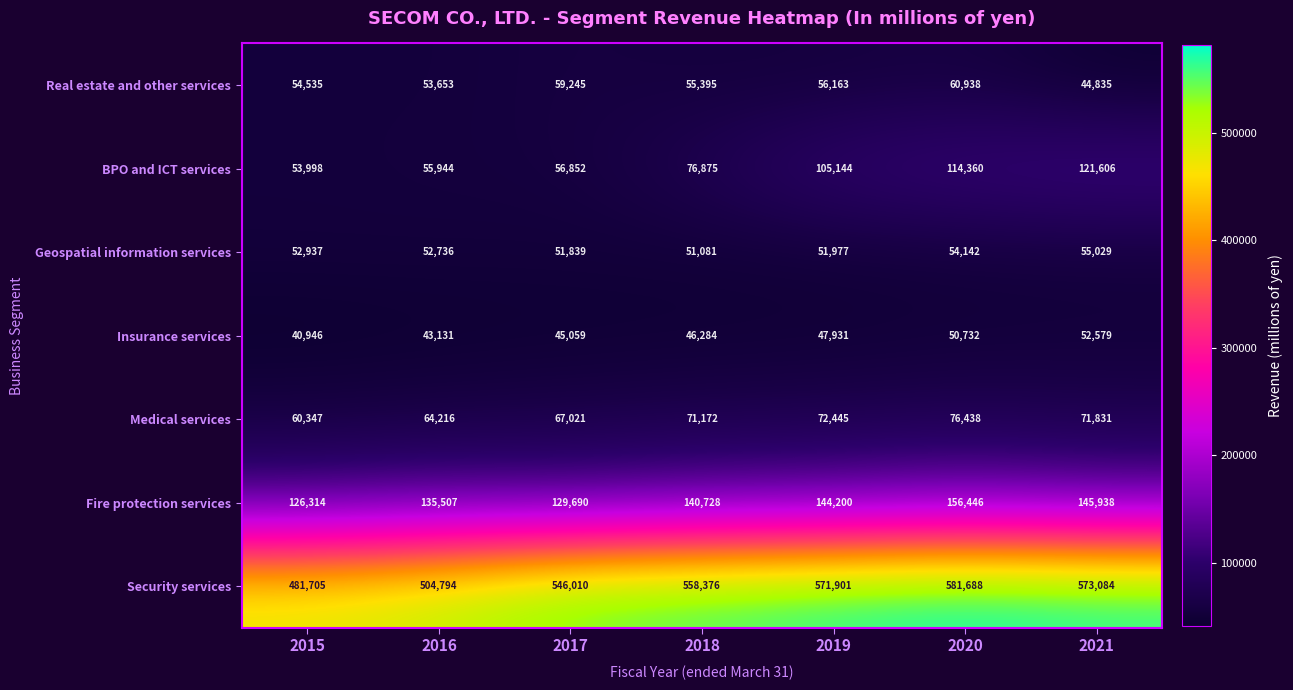

At which label is Insurance services closest to 46762?

2018